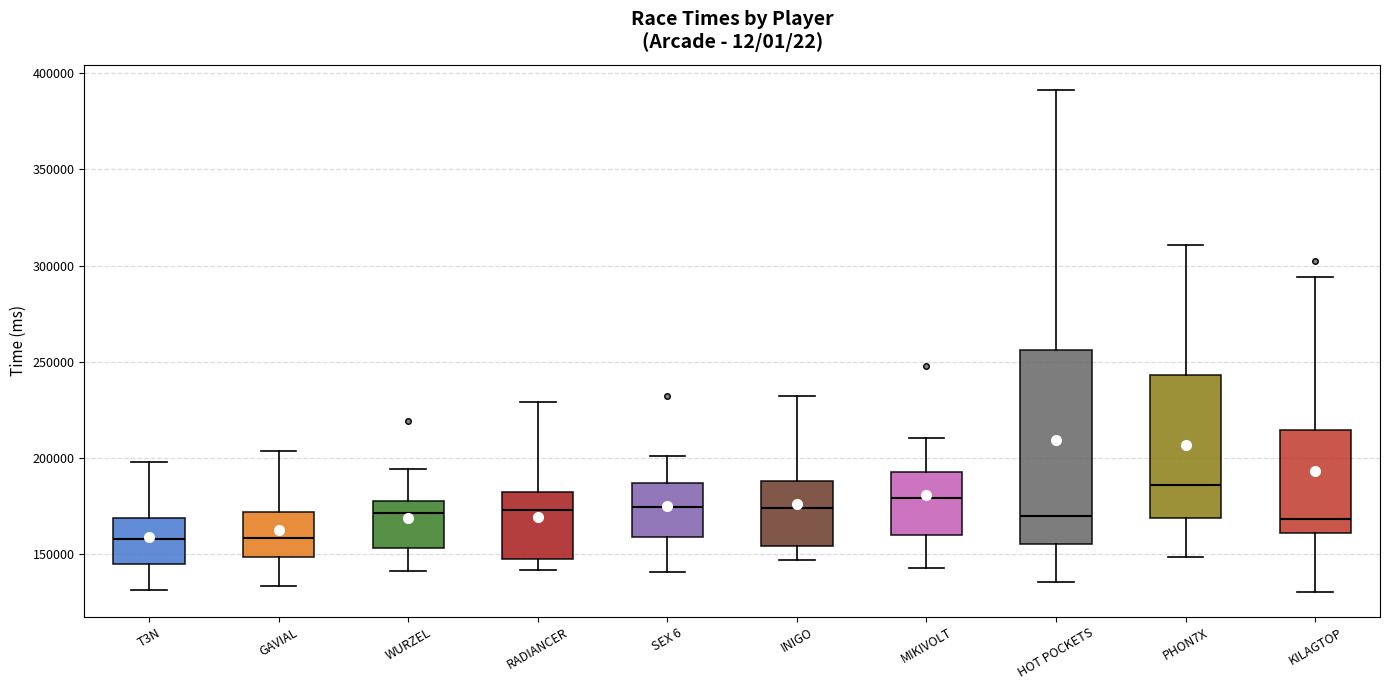

Where is the lower edge of the box for PHON7X on the y-axis? The values are not printed on the chart, so give them approximately, as read against the axis.

170000